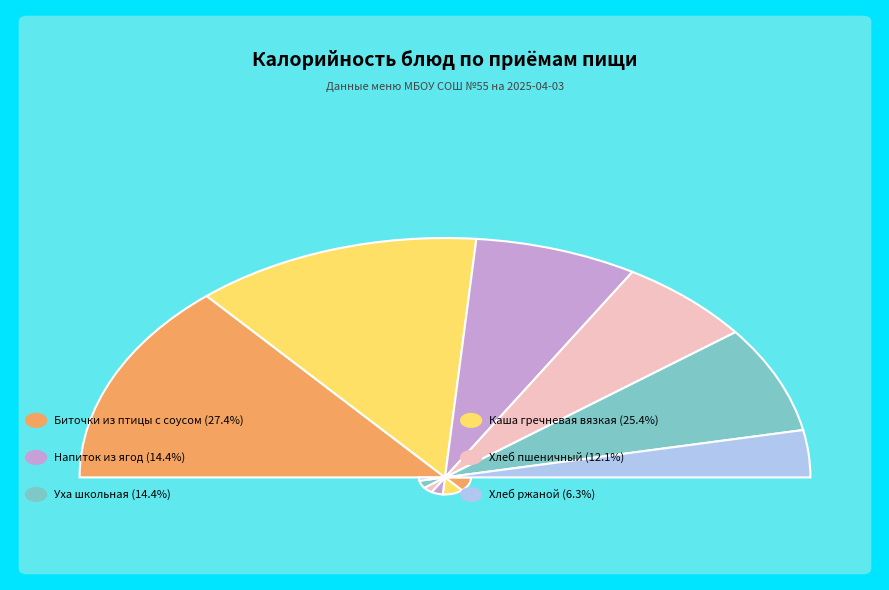

To the nearest percent, what portion does Напиток из ягод represent?

14%